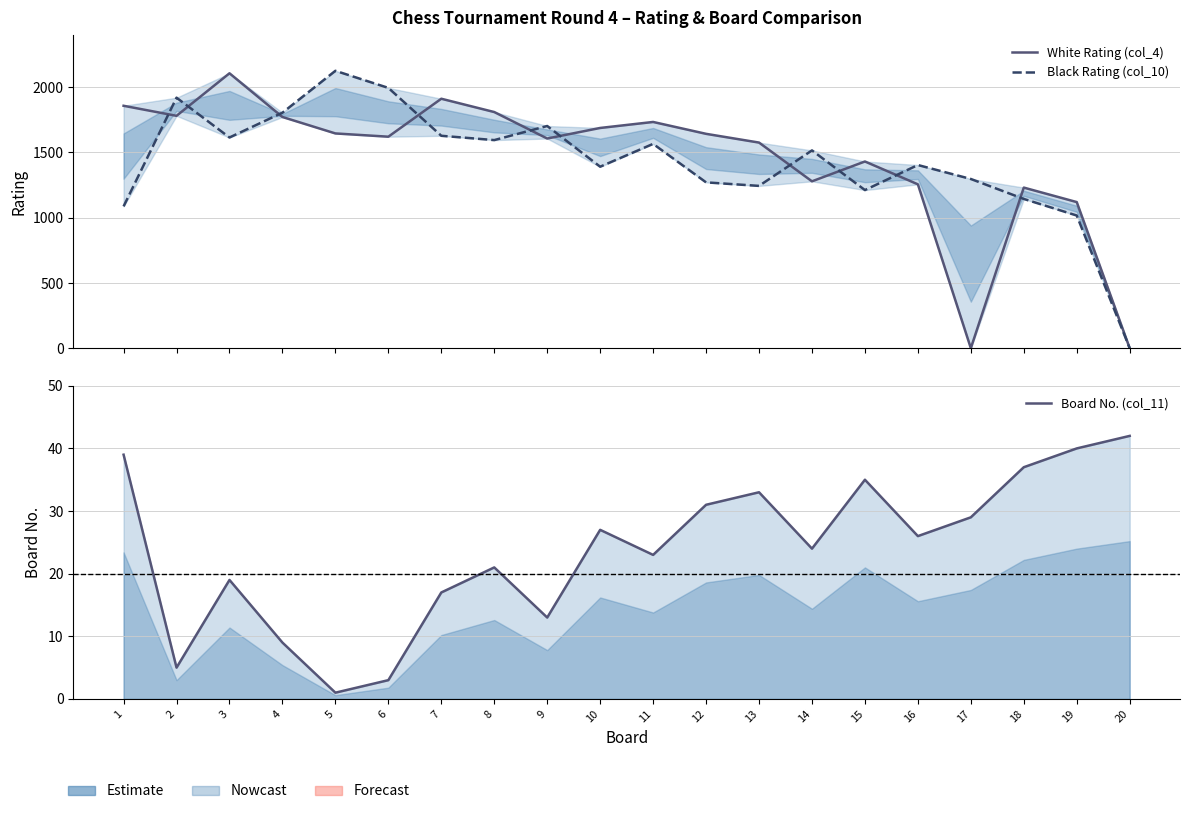

The Black Rating (col_10) series shows 1087 at 1. True or false?

True